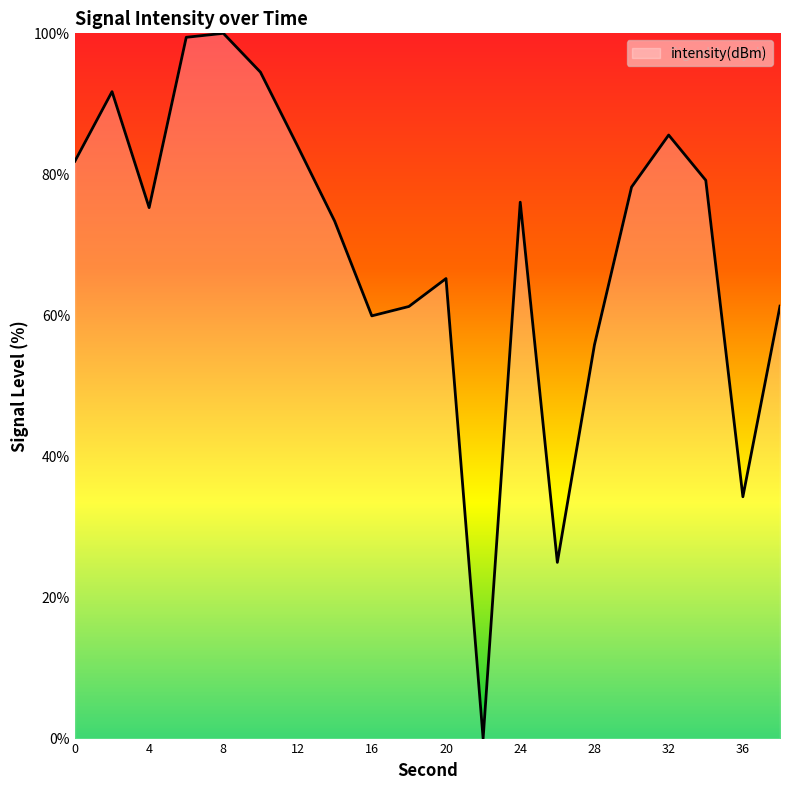

What is the greatest value displayed?

100.0